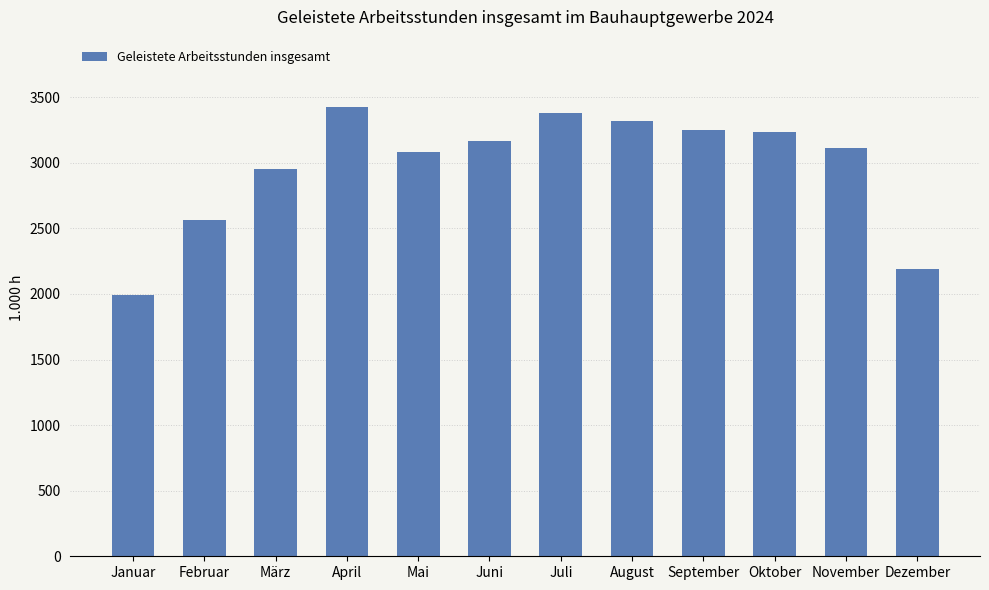

The value at September is 1826. True or false?

False